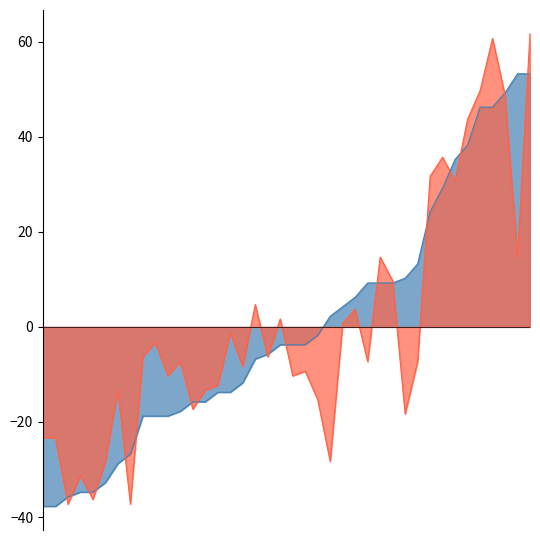

What is the difference between the second highest and minimum values in the TotalSpp_centered series?

91